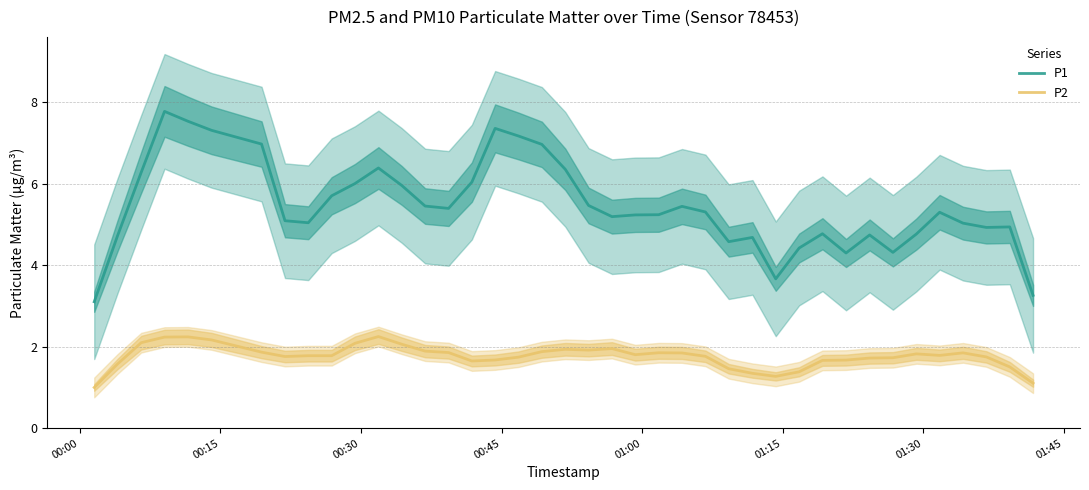

True or false: P1 and P2 intersect in this chart.

False